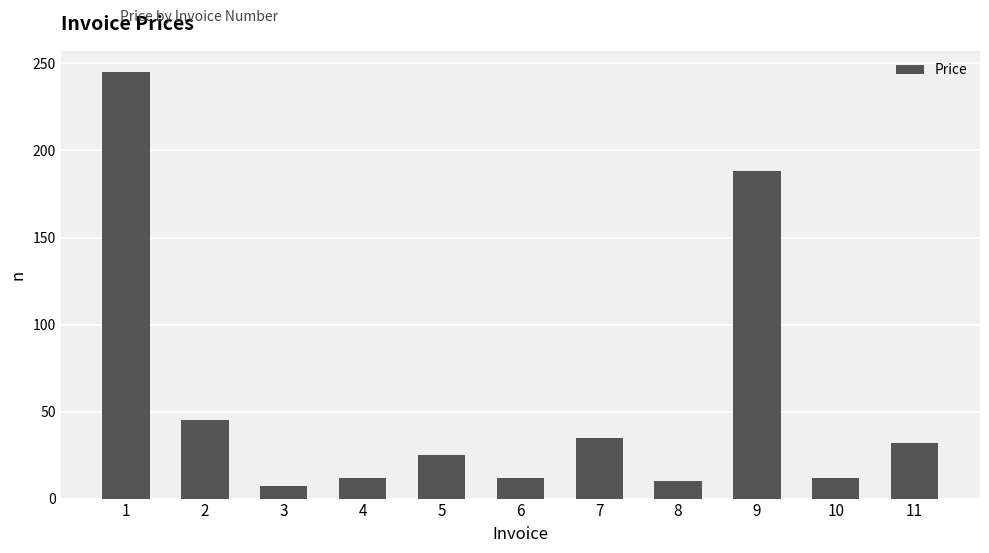

What is the approximate value at 1, to the nearest 50?

250